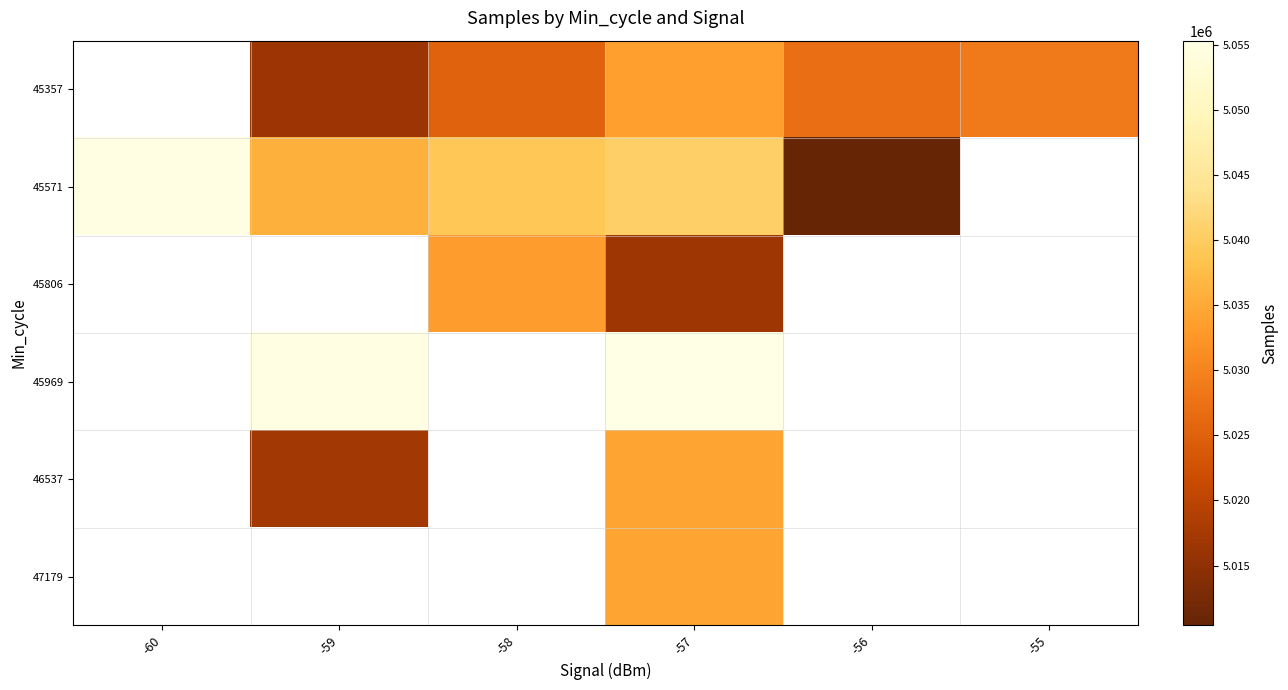

What is the greatest value displayed?

5055299.0